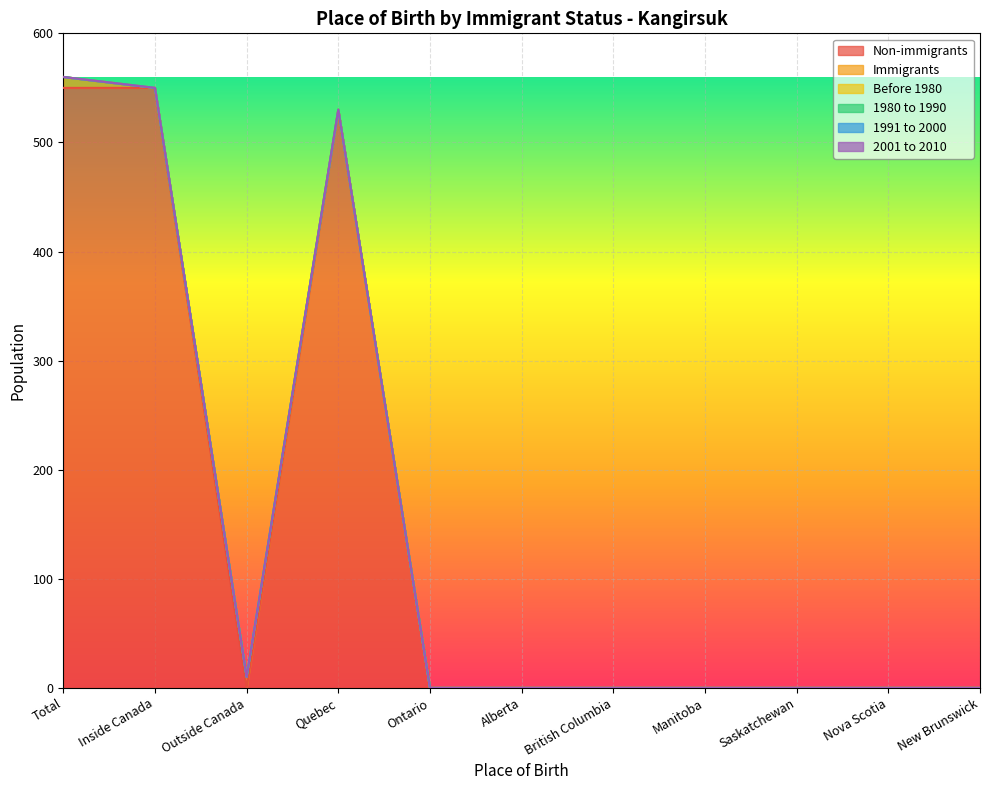

True or false: 1991 to 2000 and Immigrants intersect in this chart.

False